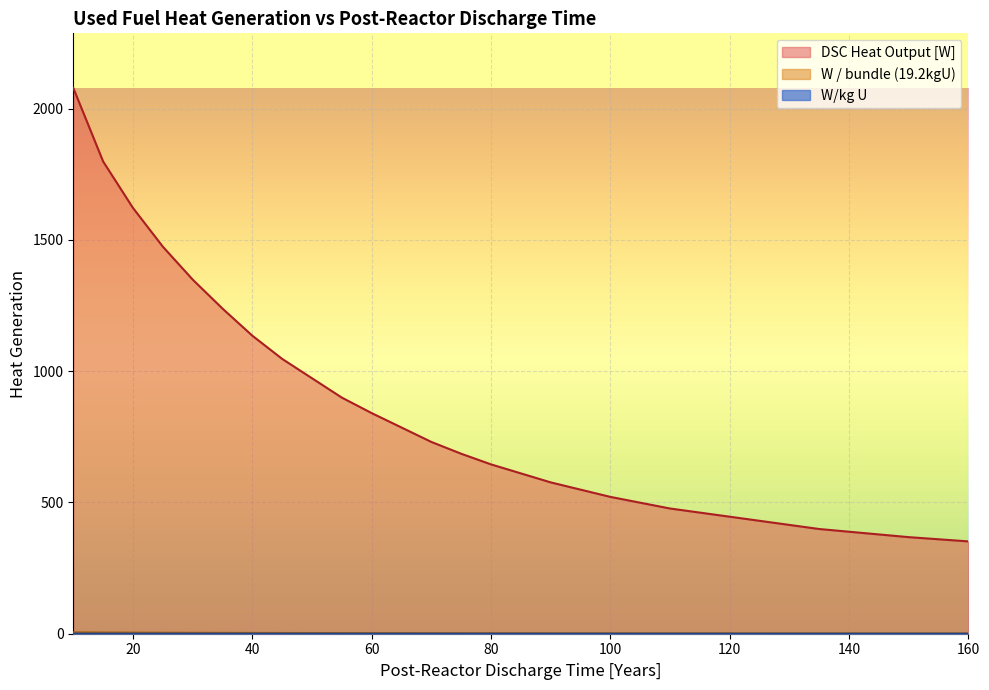

At which label does W / bundle reach its peak?

10